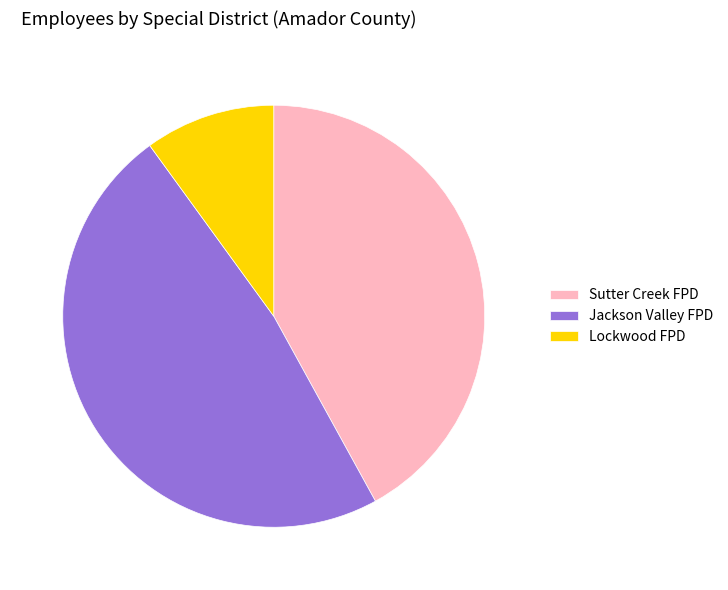

Does any single category account for the majority?

No